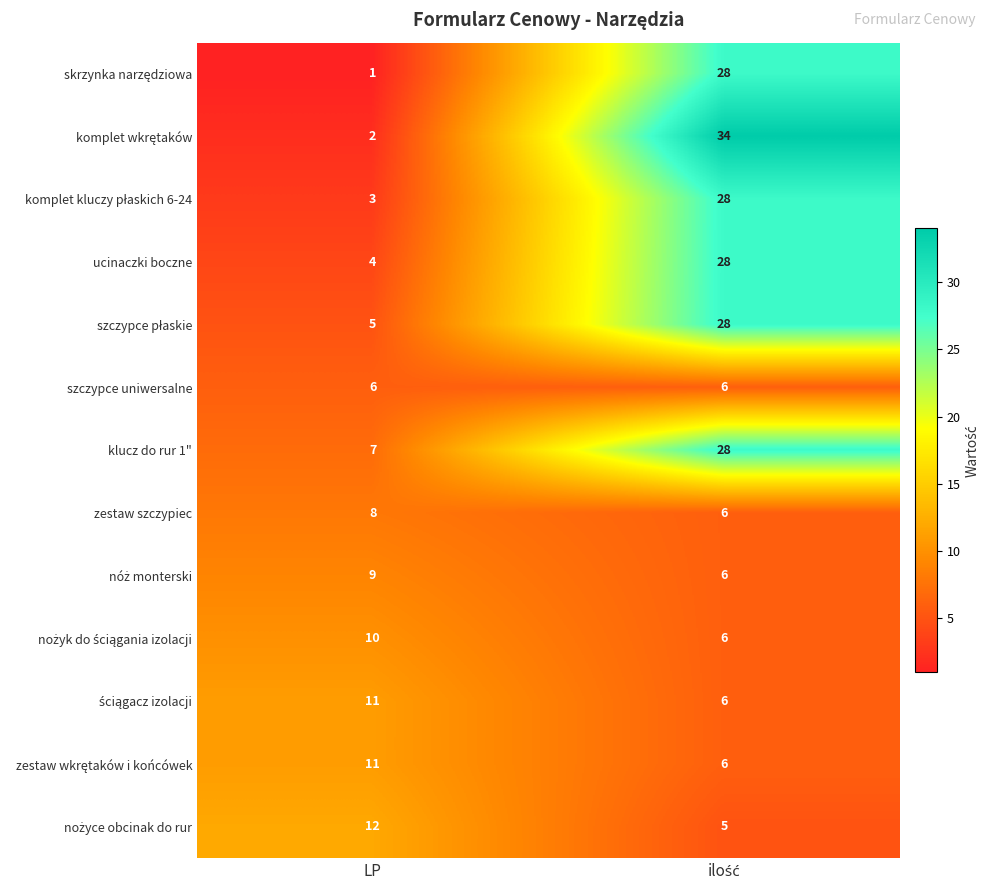

What is the spread (max minus min) of values at LP?

11